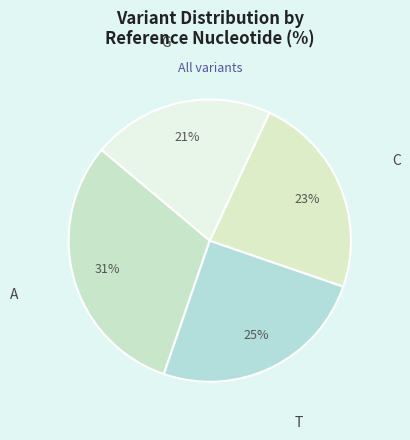

Is T the majority of the pie?

No